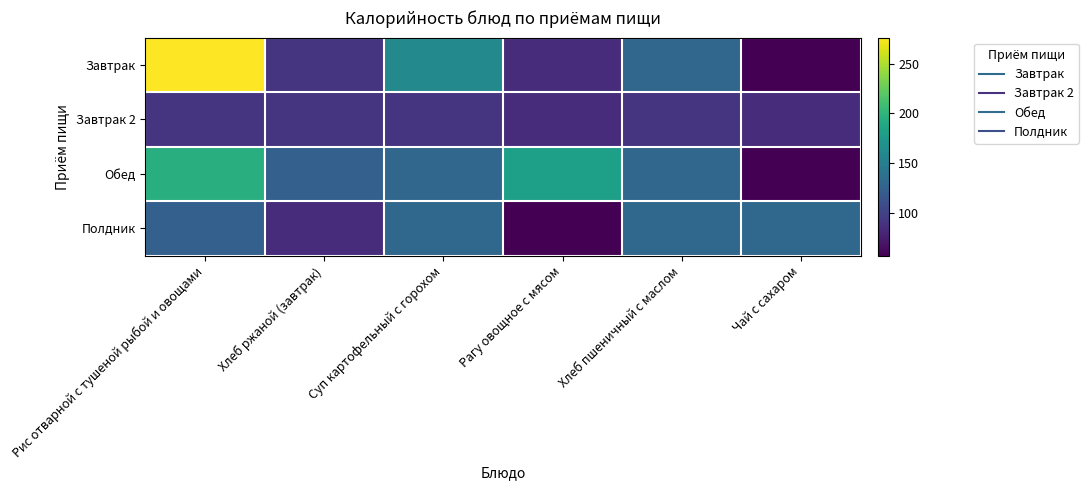

Rank the series at Рагу овощное с мясом from lowest to highest value.

Полдник, Завтрак, Завтрак 2, Обед